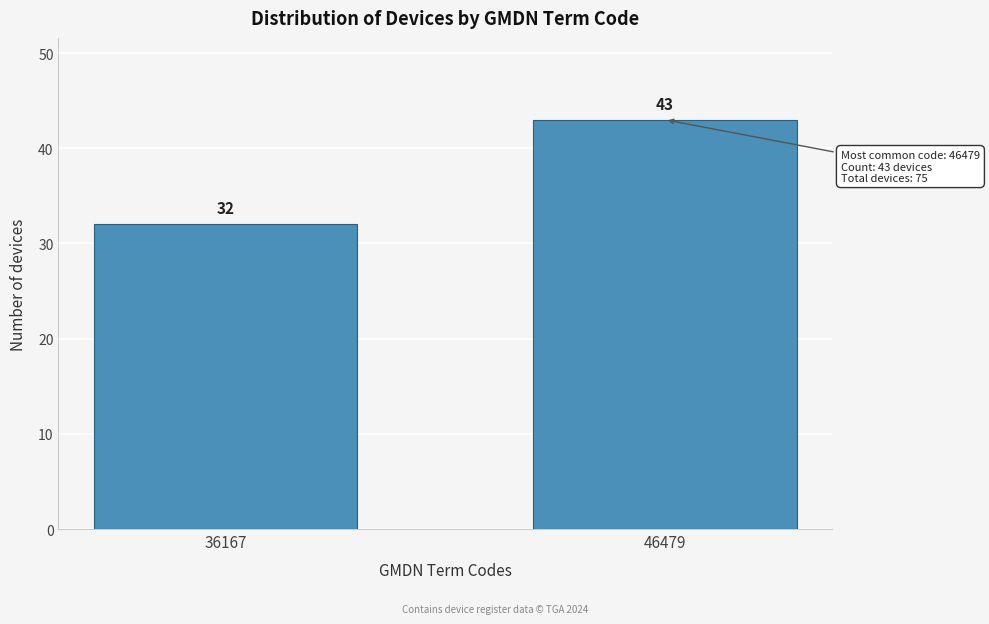

Reading left to right, what are all the values shown in this chart?

32	43